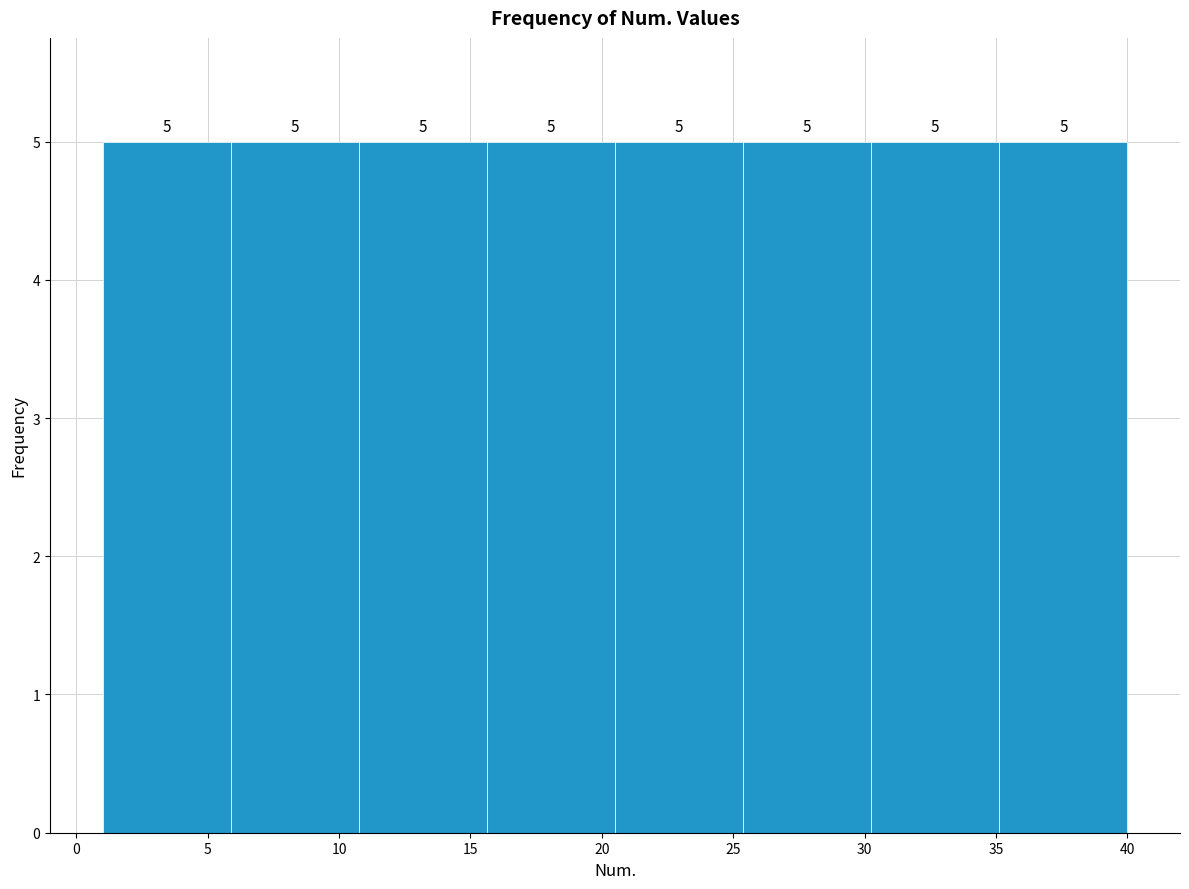

Reading left to right, list every bar in this chart as the range it spans on the x-axis followed by its height. The bar edges are not printed on the chart, so give them approximately, as read against the axis.

1.0 to 6.0: 5
6.0 to 11.0: 5
11.0 to 15.5: 5
15.5 to 20.5: 5
20.5 to 25.5: 5
25.5 to 30.5: 5
30.5 to 35.0: 5
35.0 to 40.0: 5